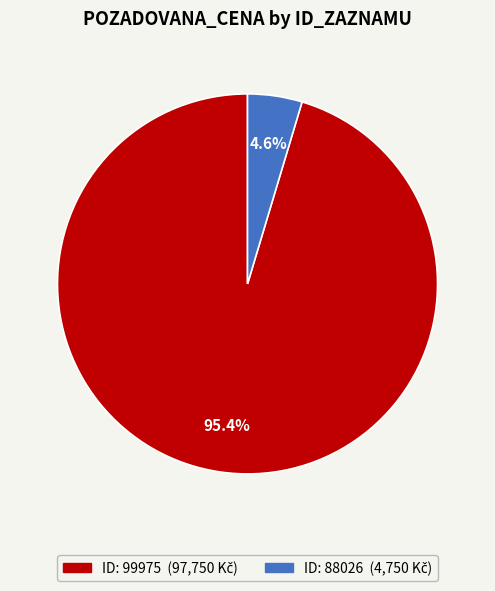

Does any single category account for the majority?

Yes